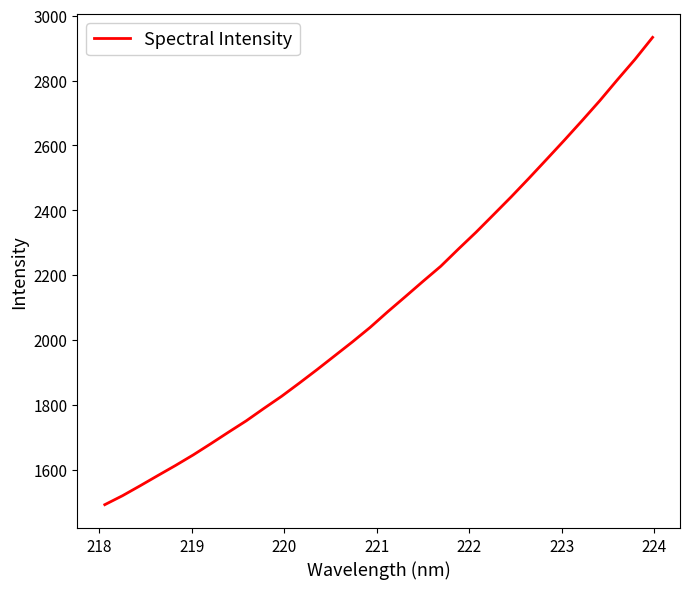

What is the greatest value displayed?

2933.1